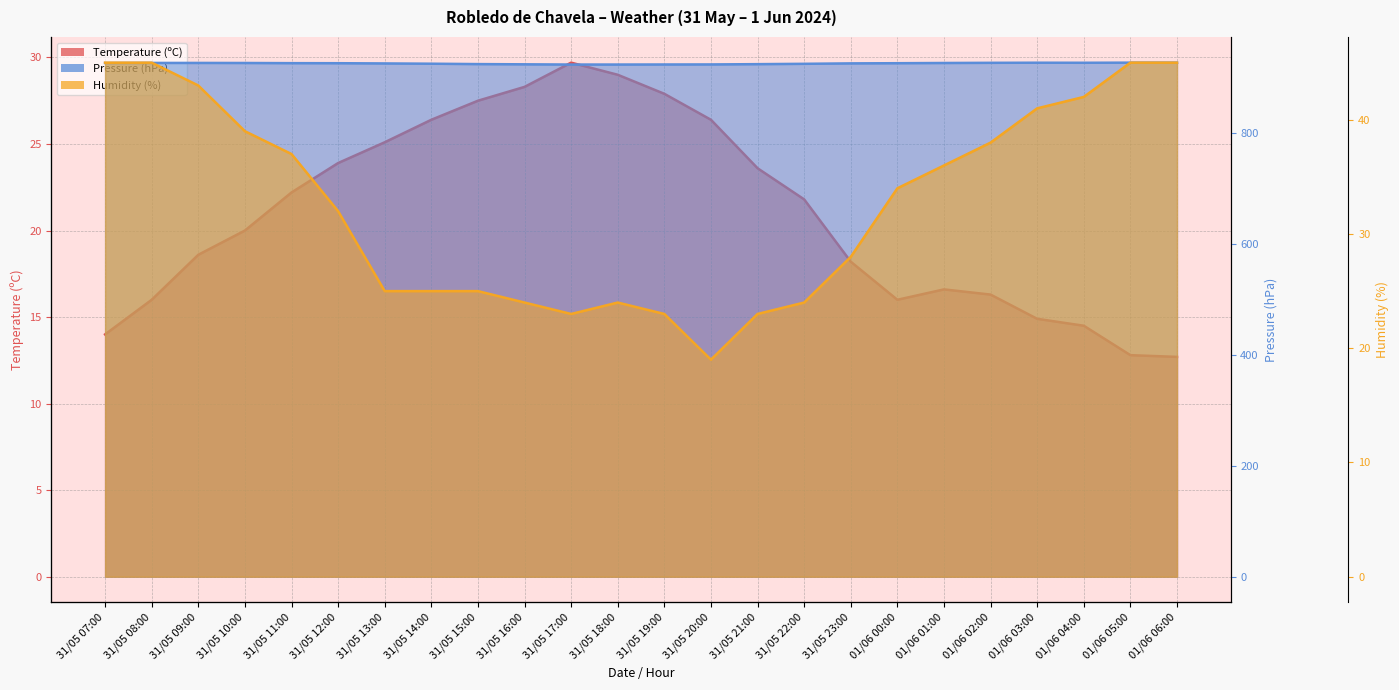

Rank the series by their maximum value, from highest to lowest.

Pressure (hPa), Humidity (%), Temperature (ºC)